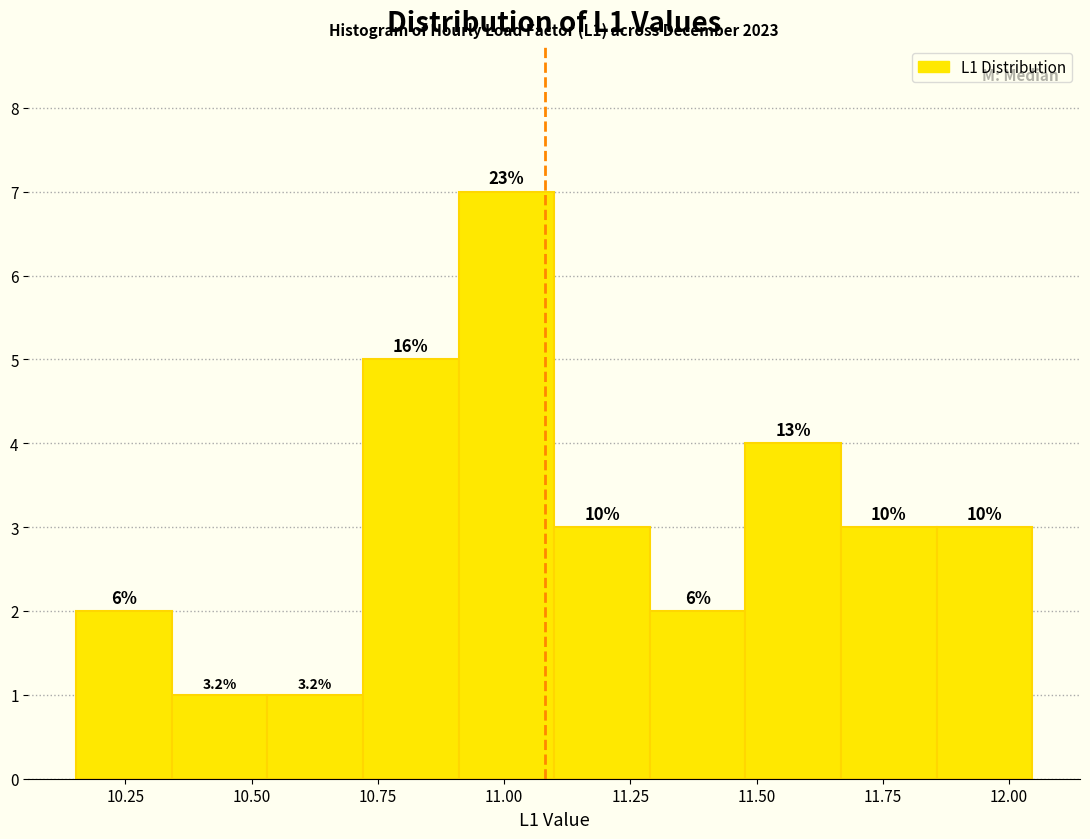

Around what value on the x-axis is the tallest bar? Give the approximate position of its centre, as read against the axis.

11.00